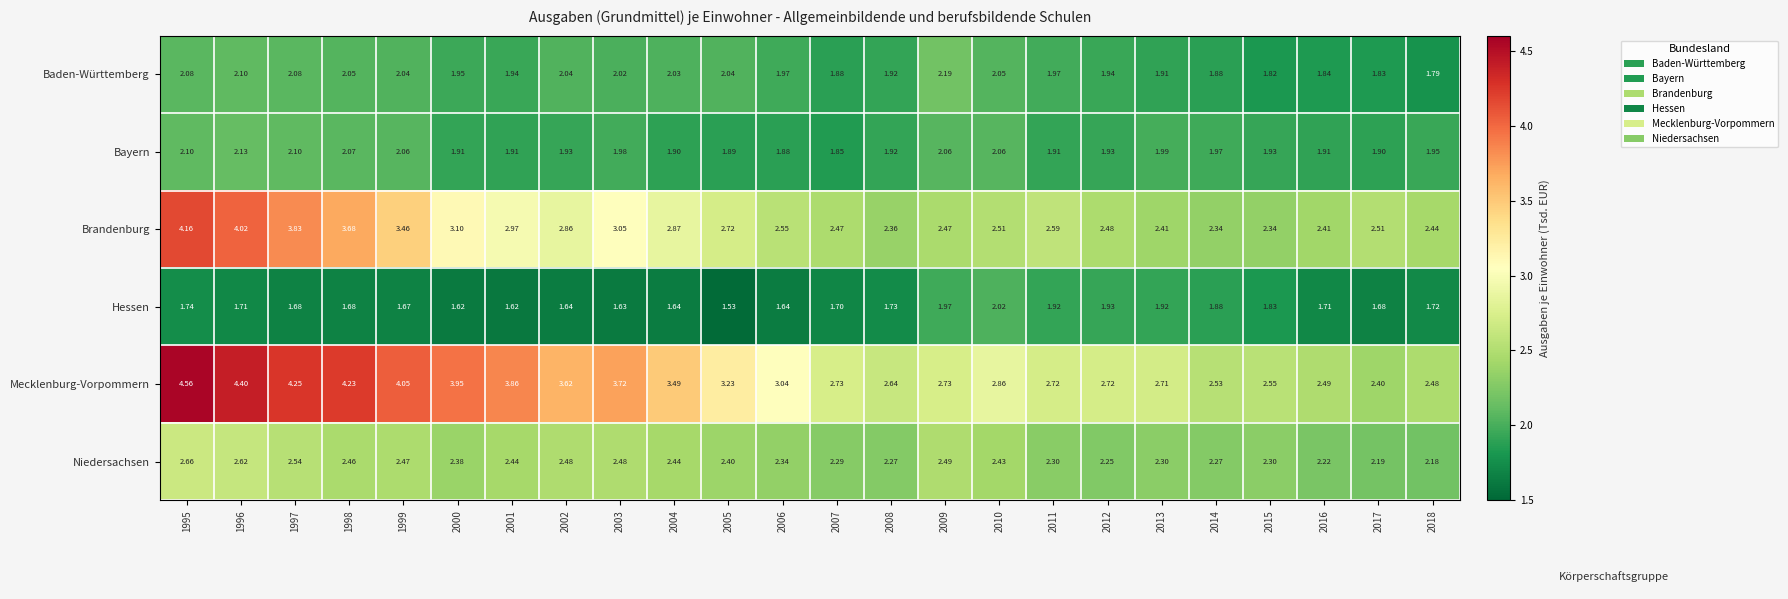

Which series has the largest range (max minus min)?

Mecklenburg-Vorpommern